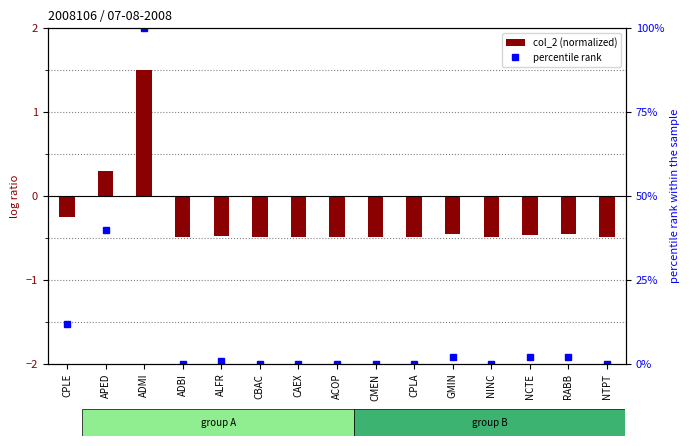

What is the difference between the maximum and minimum values in the col_2 (normalized) series?

2.0